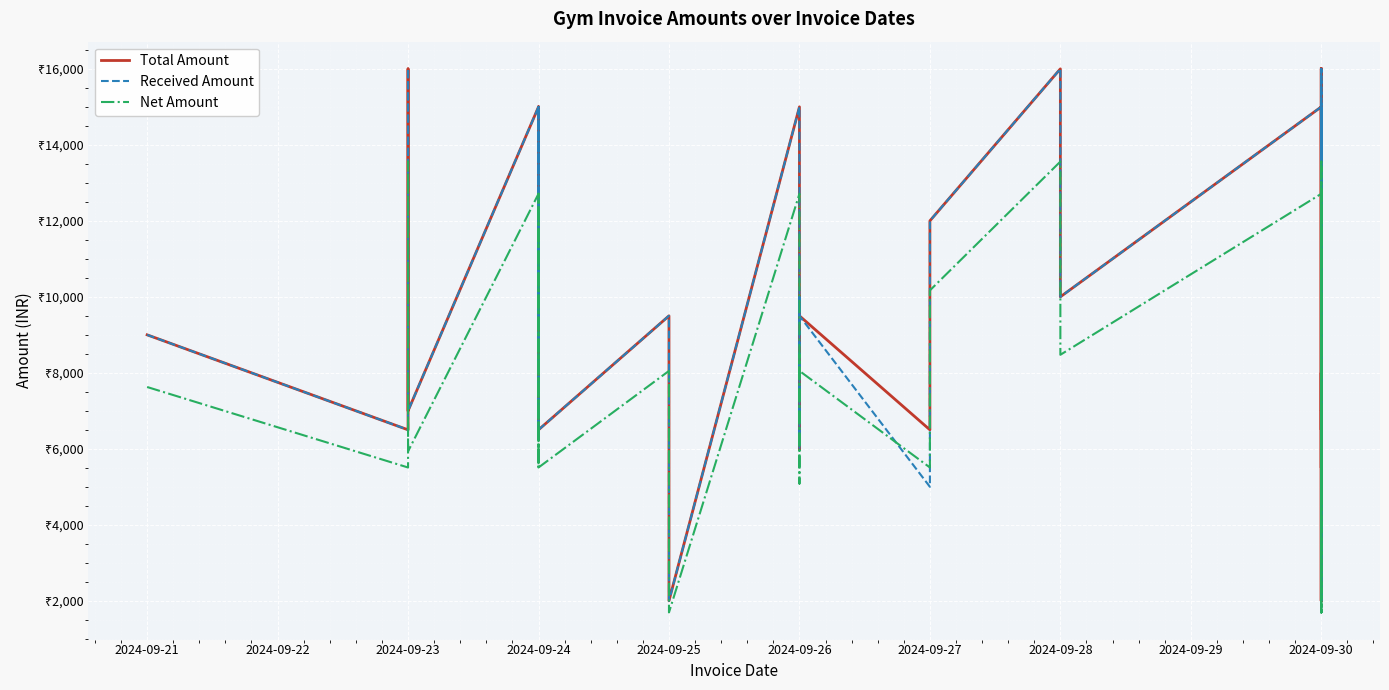

How many series are shown in this chart?

3